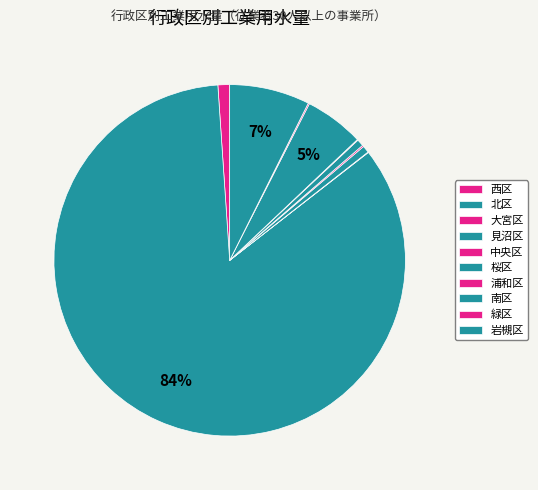

Rank the categories by value from highest to lowest.

北区, 岩槻区, 南区, 西区, 見沼区, 桜区, 中央区, 緑区, 浦和区, 大宮区